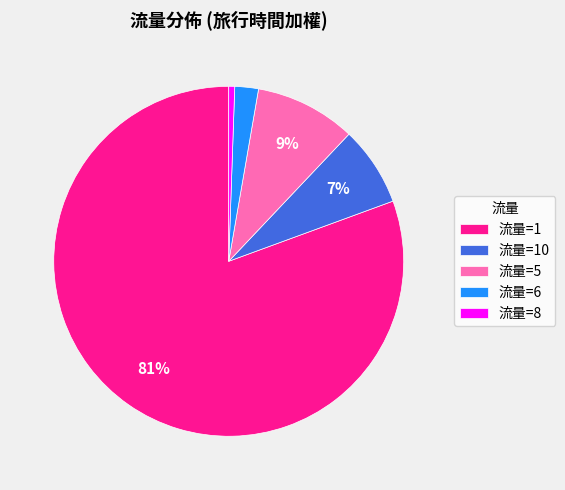

The 流量=5 slice represents 15% of the pie. True or false?

False